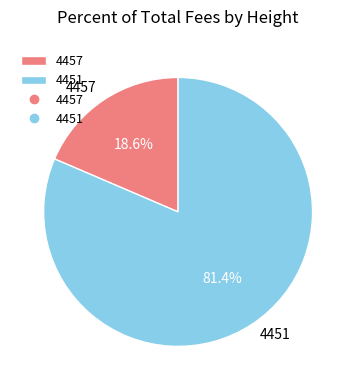

To the nearest percent, what is the average slice percentage?

50%